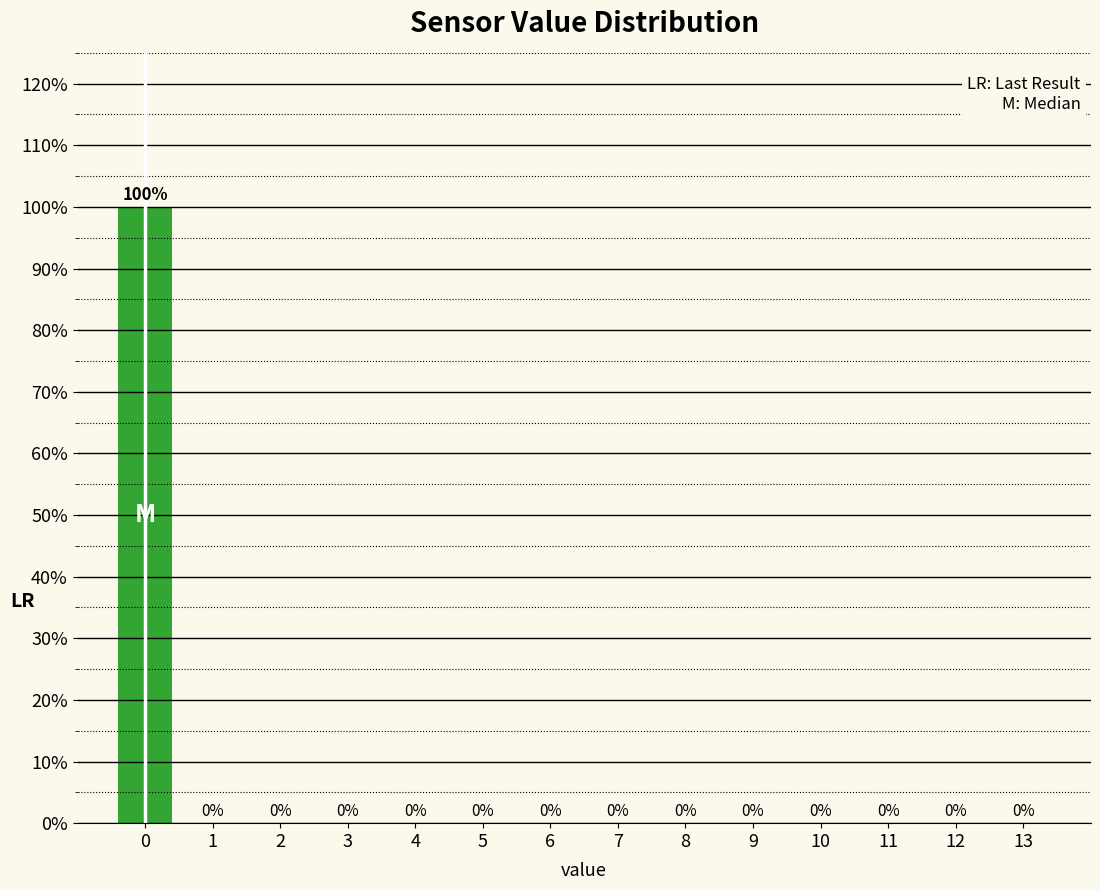

Reading left to right, extract all data points from this chart.

0=100	1=0	2=0	3=0	4=0	5=0	6=0	7=0	8=0	9=0	10=0	11=0	12=0	13=0